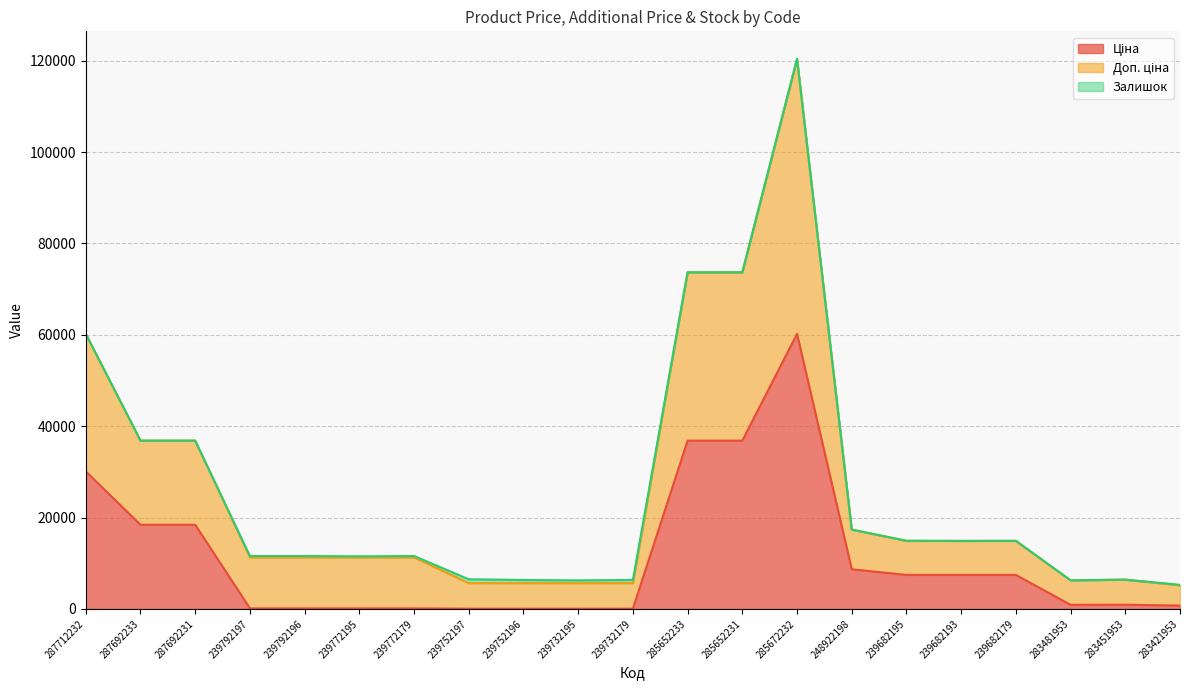

Where is the first local maximum for Доп. ціна?

239792196